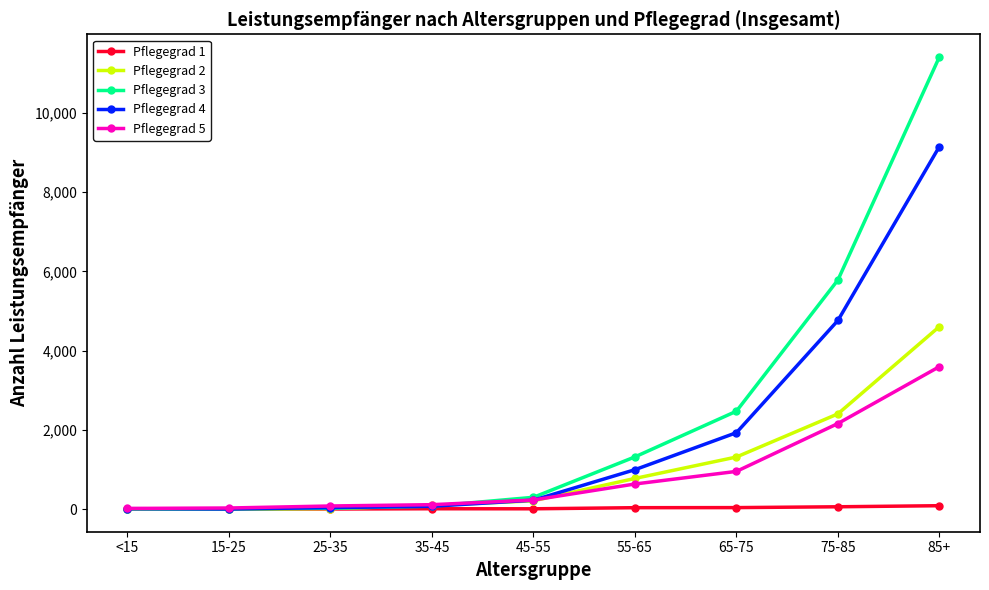

True or false: Pflegegrad 2 has a value of 1053 at 75-85.

False